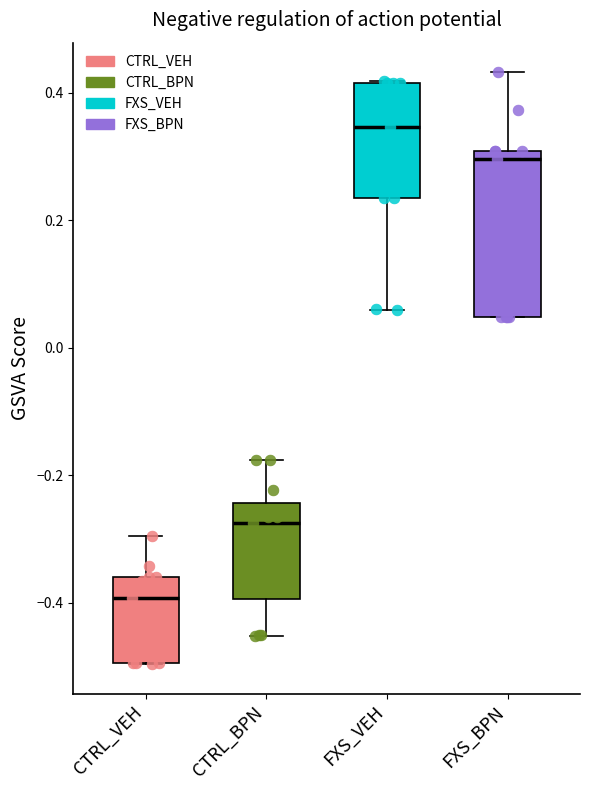

Reading left to right, read every box against the y-axis: the position of its median line, the range the box covers, and the ends of its whiskers. The values are not printed on the chart, so give them approximately, as read against the axis.

CTRL_VEH: median -0.40, box -0.50 to -0.36, whiskers -0.50 to -0.30
CTRL_BPN: median -0.28, box -0.40 to -0.24, whiskers -0.46 to -0.18
FXS_VEH: median 0.34, box 0.24 to 0.42, whiskers 0.06 to 0.42
FXS_BPN: median 0.30 (just below the box's upper edge), box 0.04 to 0.30, whiskers 0.04 to 0.44